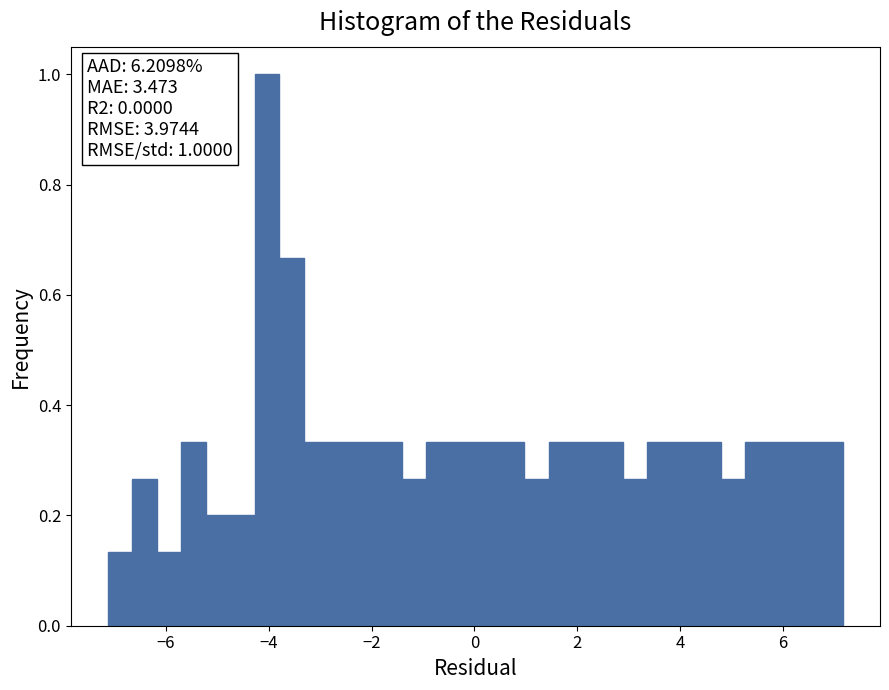

Read against the x-axis, roughly where is the centre of the tallest bar?

-4.0